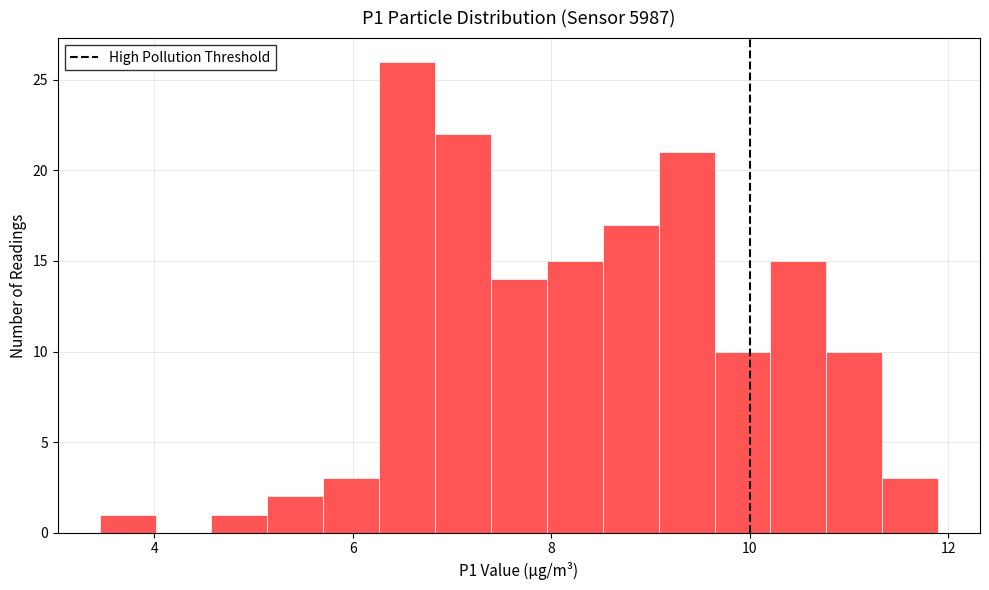

Around what value on the x-axis is the tallest bar? Give the approximate position of its centre, as read against the axis.

6.6